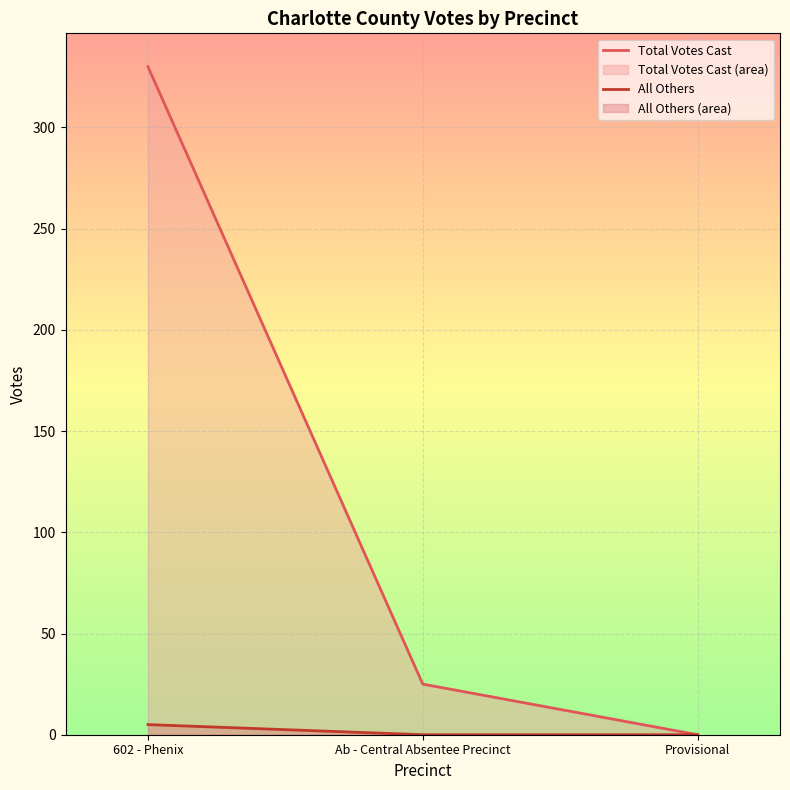

True or false: All Others has a value of 5 at 602 - Phenix.

True